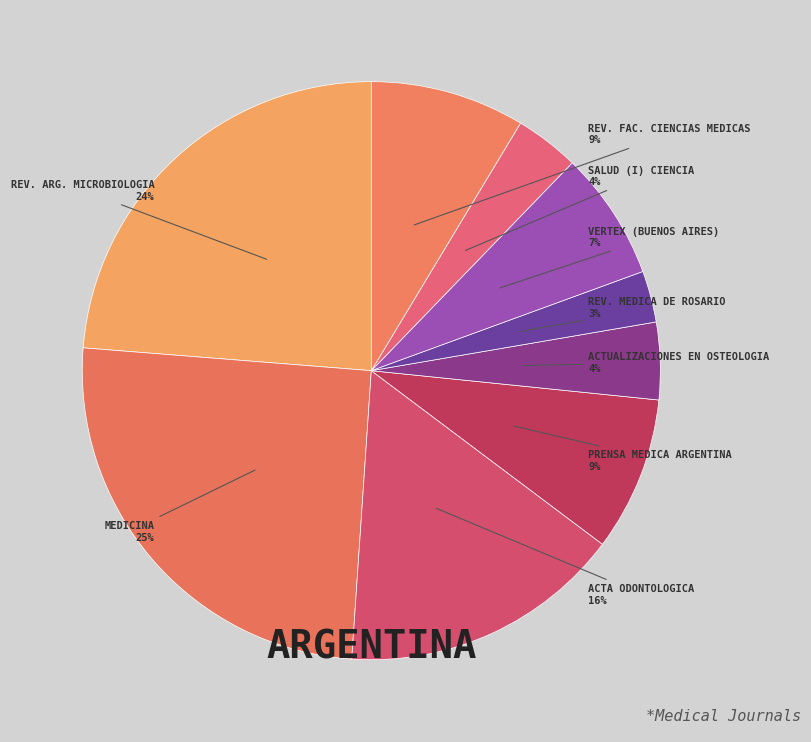

Which slice is the largest?

Medicina